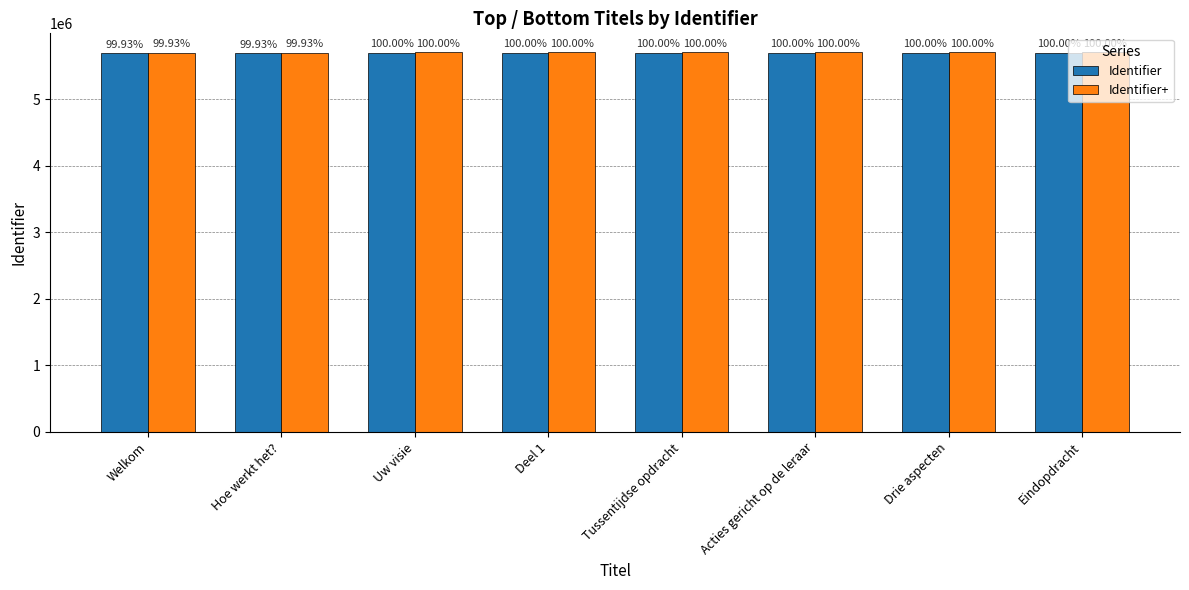

Rank the categories by Identifier+ value from lowest to highest.

Welkom, Hoe werkt het?, Uw visie, Deel 1, Tussentijdse opdracht, Acties gericht op de leraar, Drie aspecten, Eindopdracht